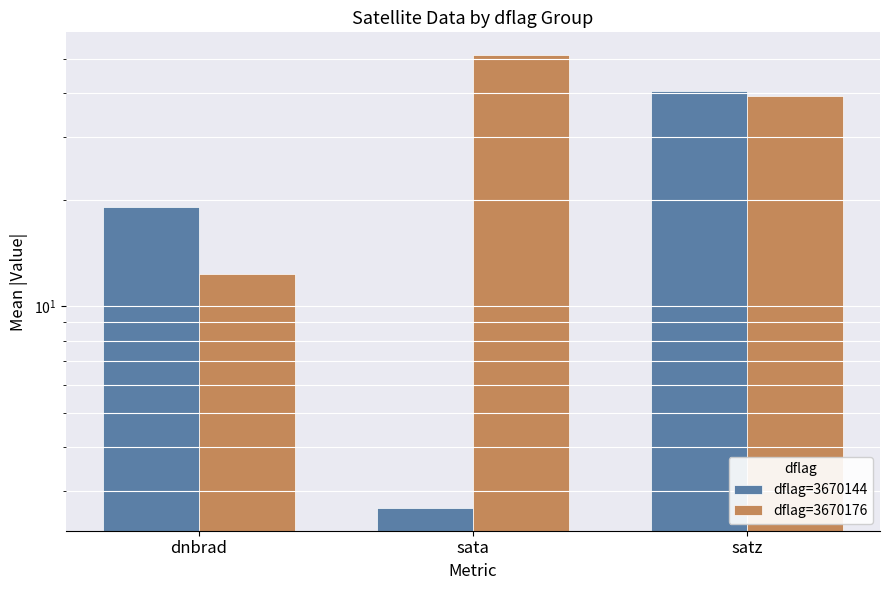

Is the value of dflag=3670144 at sata greater than the value of dflag=3670176 at satz?

No